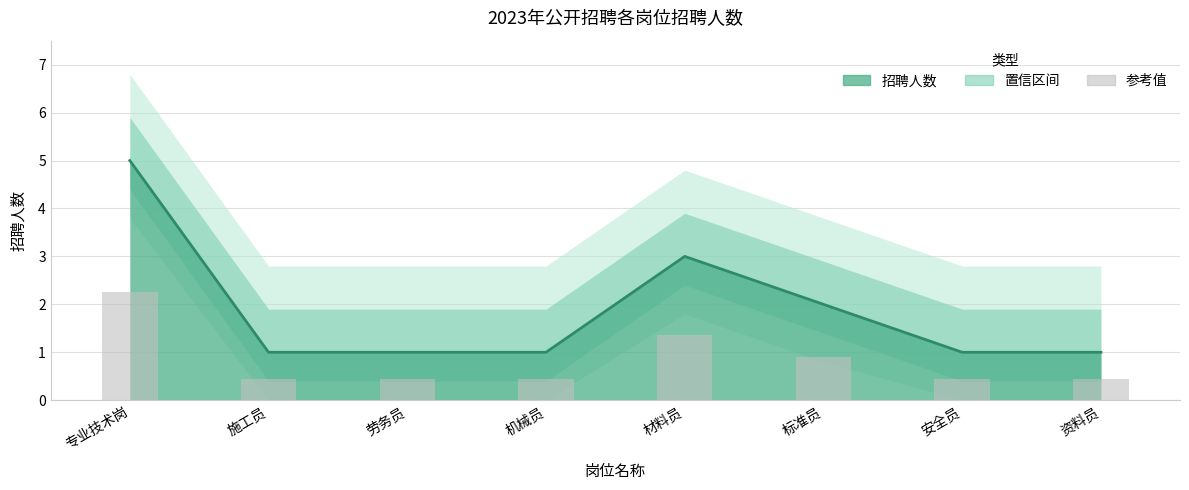

What is the label of the 7th bar from the right?

施工员